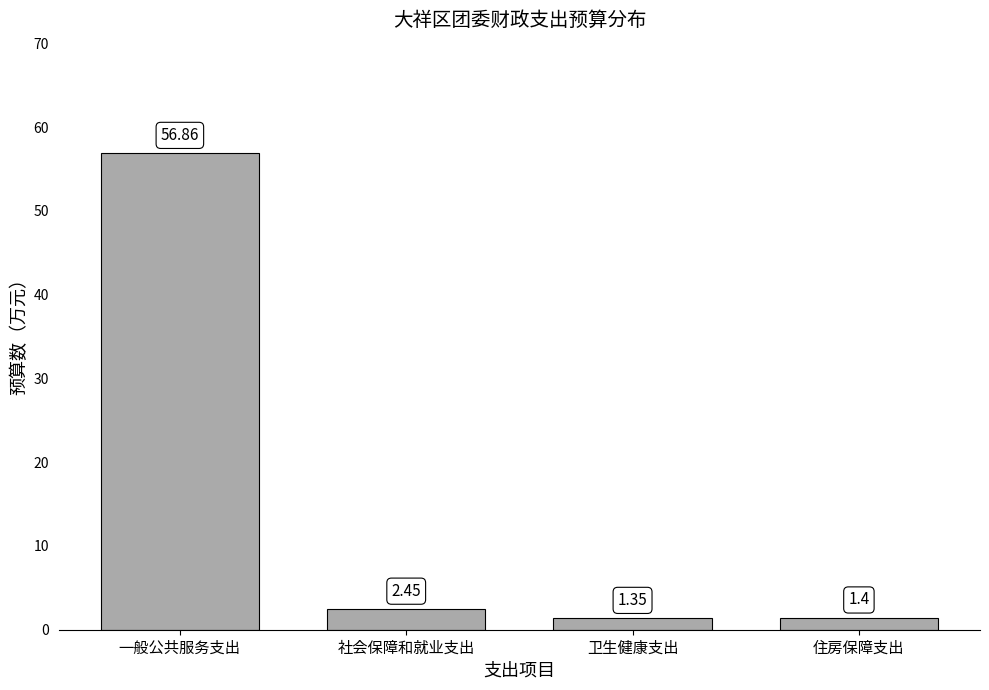

At which label is the value closest to 29?

社会保障和就业支出